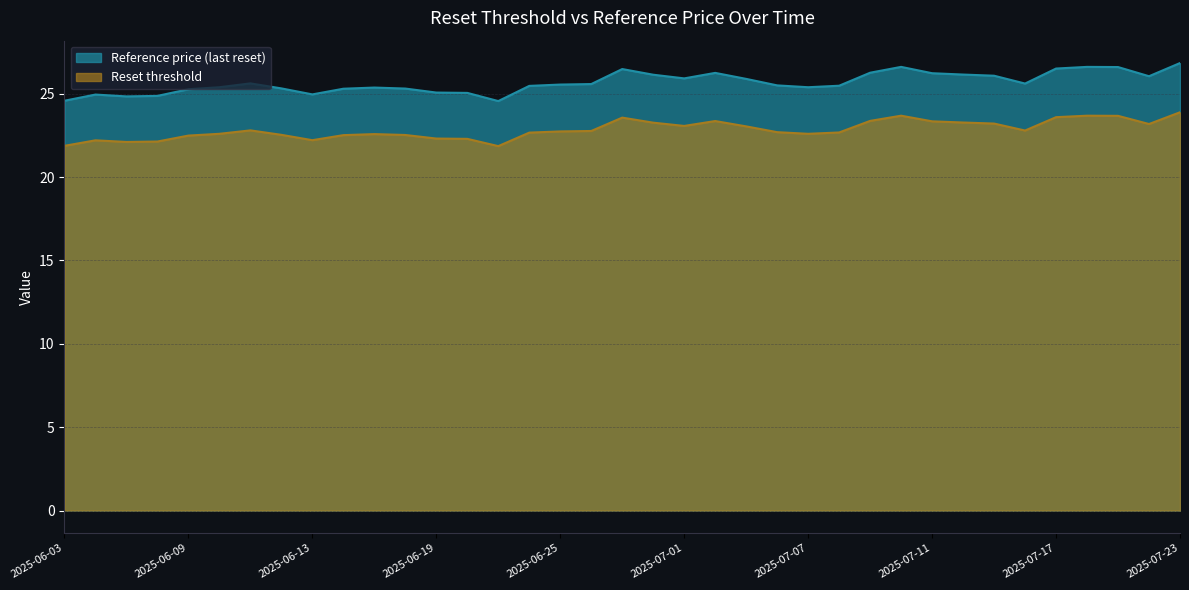

Between 2025-06-04 and 2025-07-14, which series saw the biggest shift?

Reference price (last reset)